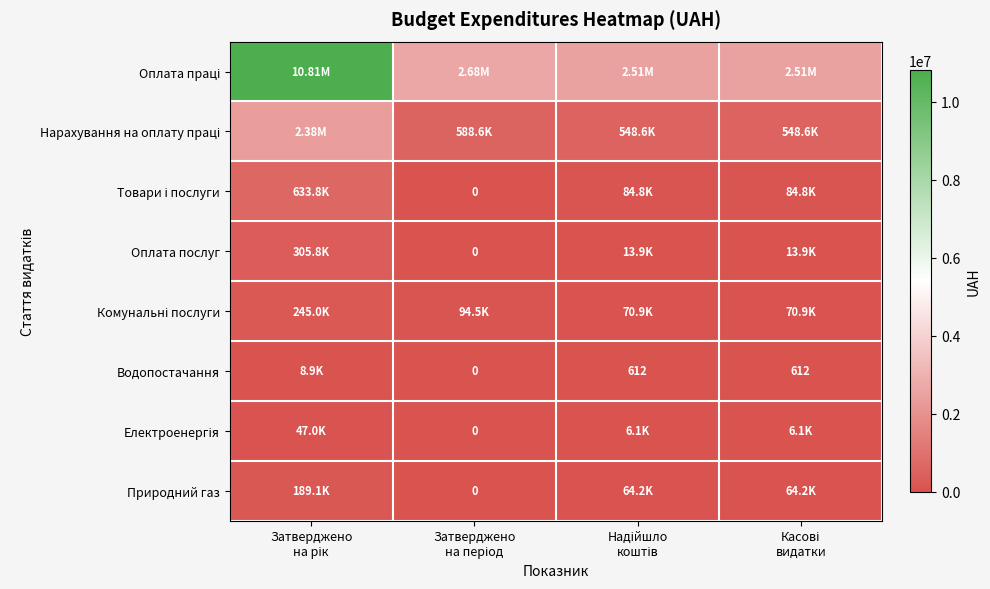

At Затверджено на період, list the series in order from smallest to largest.

Товари і послуги, Оплата послуг, Водопостачання, Електроенергія, Природний газ, Комунальні послуги, Нарахування на оплату праці, Оплата праці